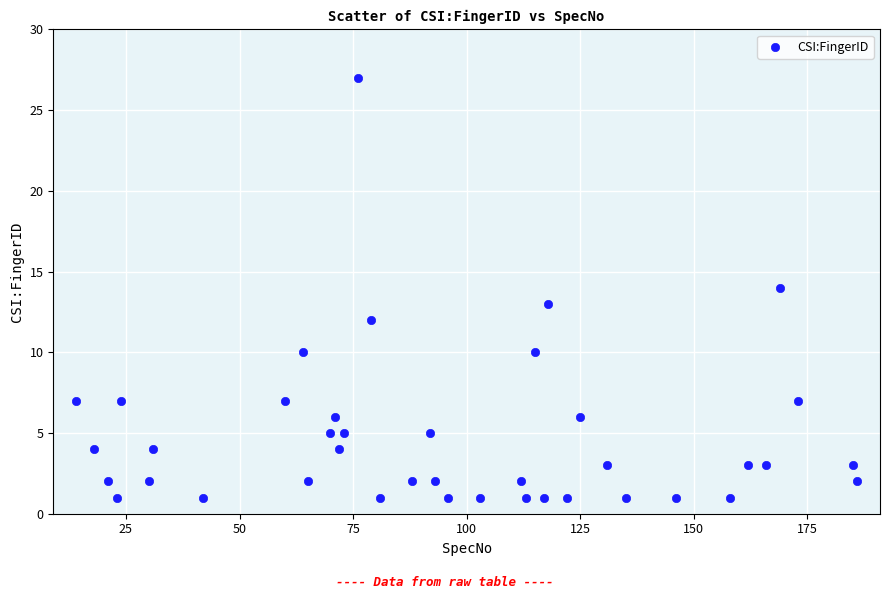

How many points are shown in the scatter plot?

40